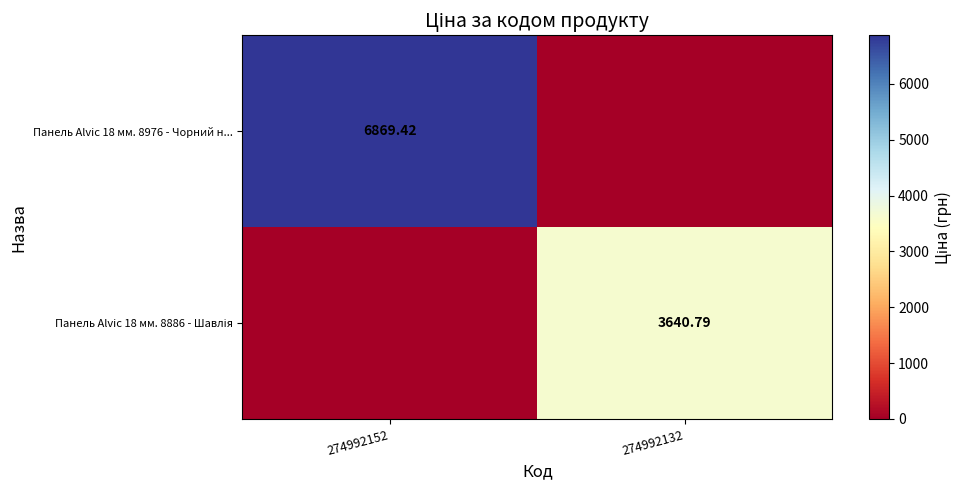

List the labels in order of Панель Alvic 18 мм. 8976 - Чорний н... value, largest first.

274992152, 274992132